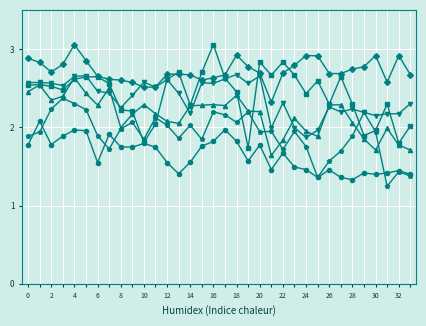

How many data points does each series have?

34